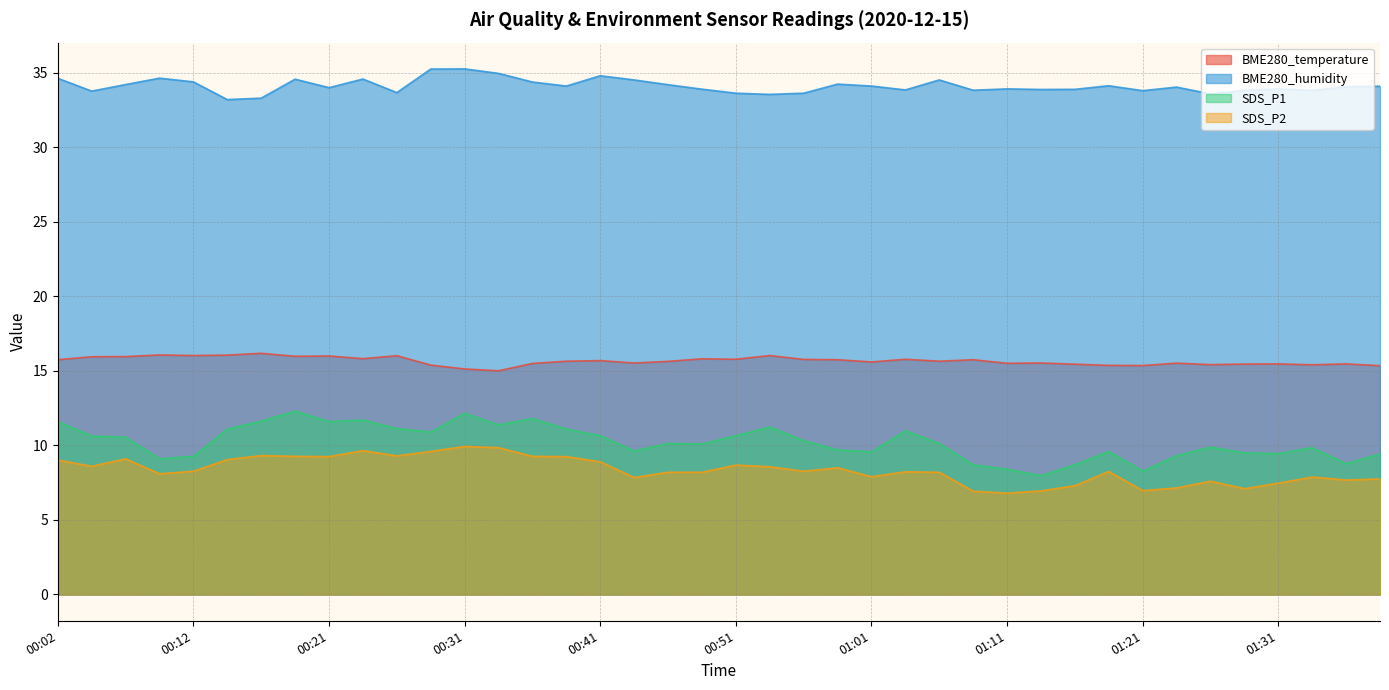

What is the sum of all BME280_temperature values?

626.6